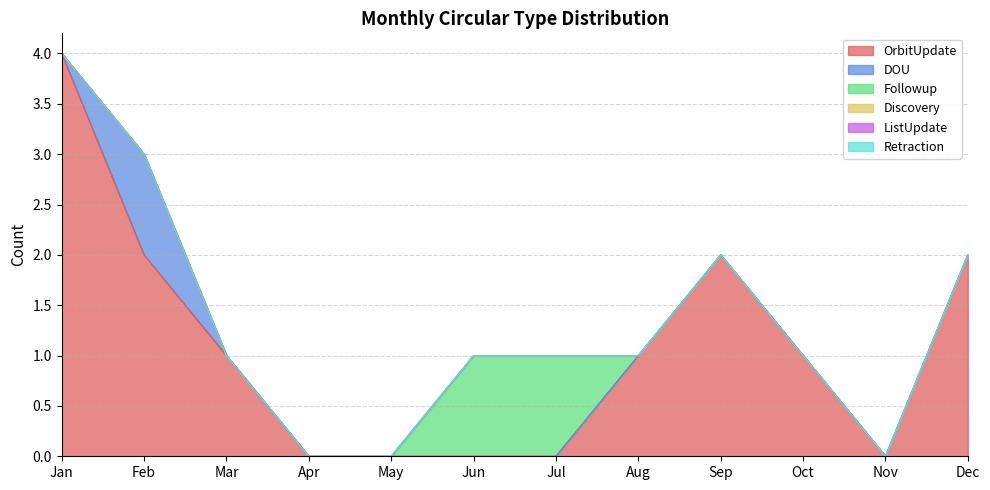

Between Sep and Jun, which is larger?

Sep